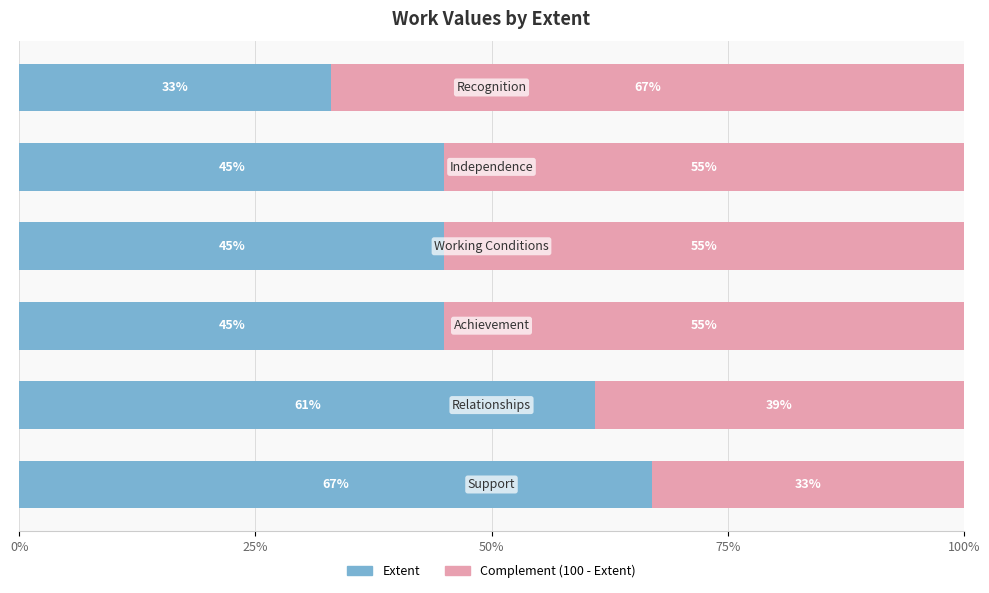

True or false: Complement has a value of 55 at 50%.

True